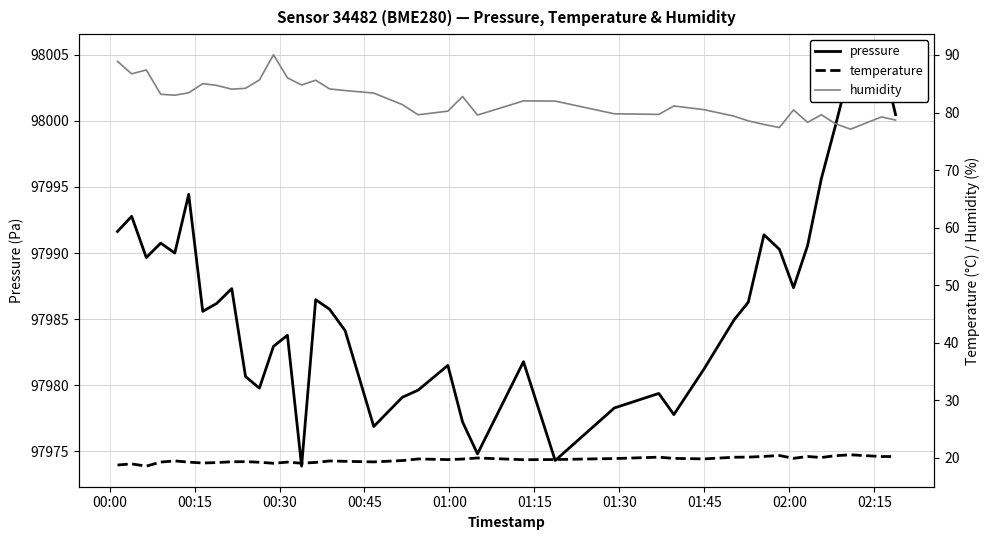

True or false: humidity and pressure cross at least once.

False